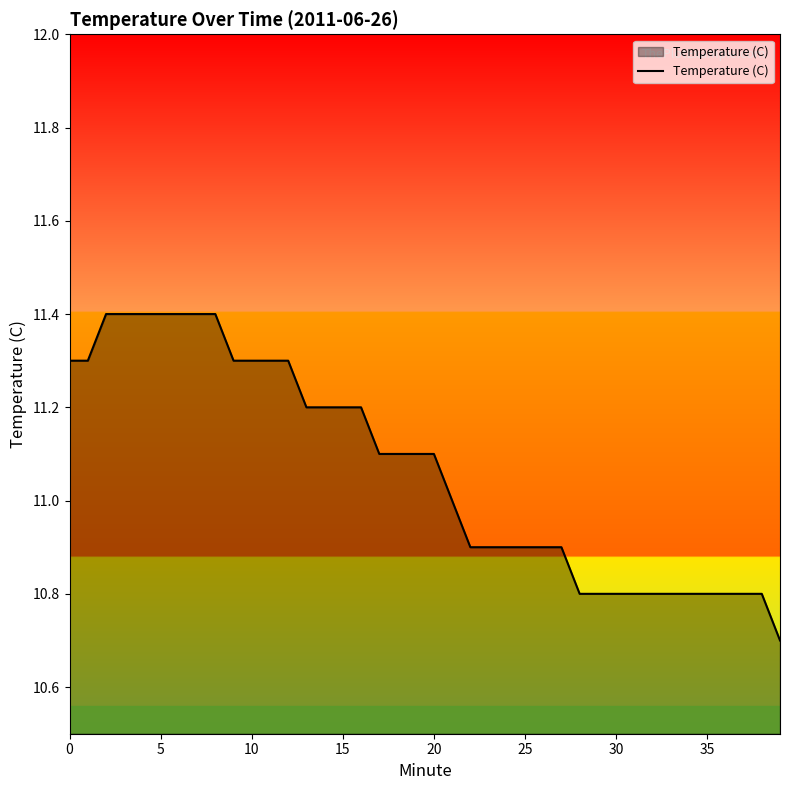

What is the maximum value shown in the chart?

11.4